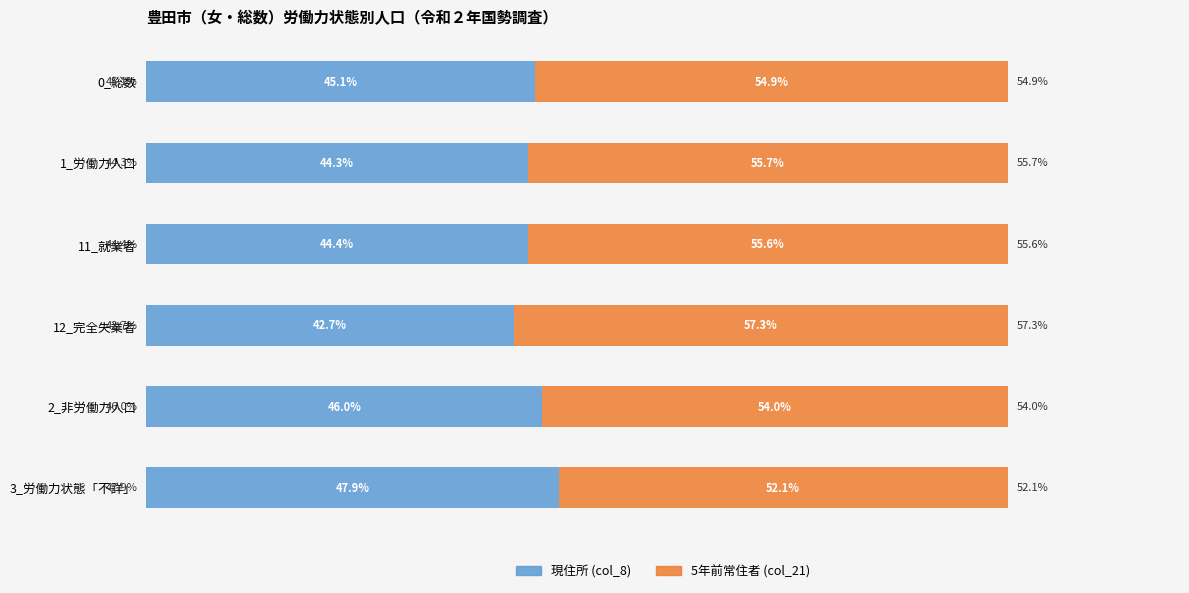

Rank the categories by 現住所 (col_8) value from lowest to highest.

12_完全失業者, 1_労働力人口, 11_就業者, 0_総数, 2_非労働力人口, 3_労働力状態「不詳」